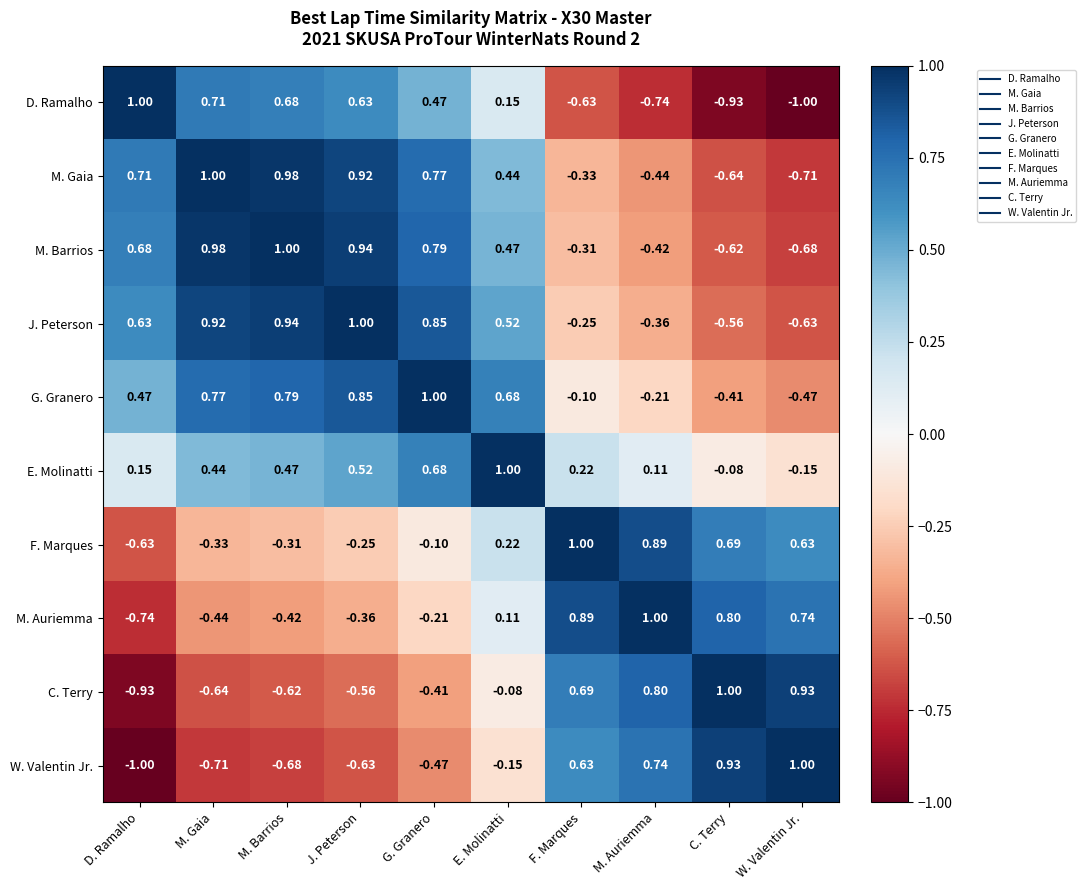

At which label is C. Terry closest to 0?

E. Molinatti